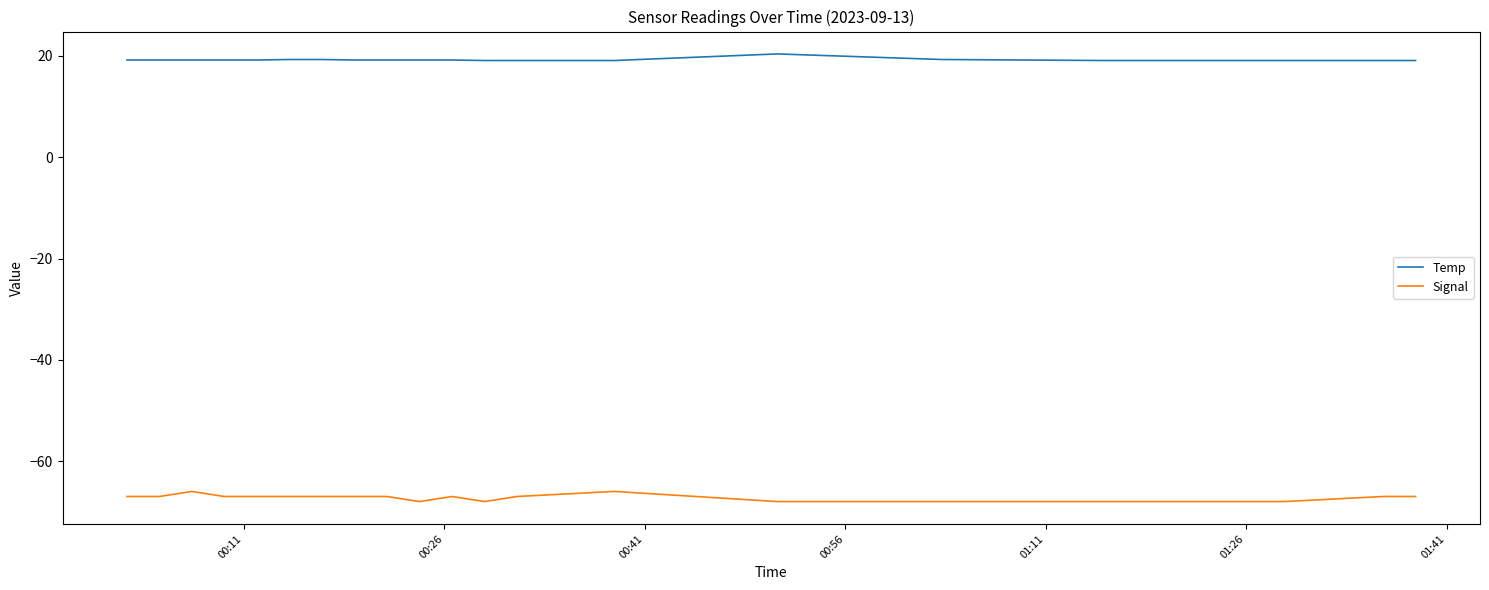

True or false: Temp and Signal intersect in this chart.

False